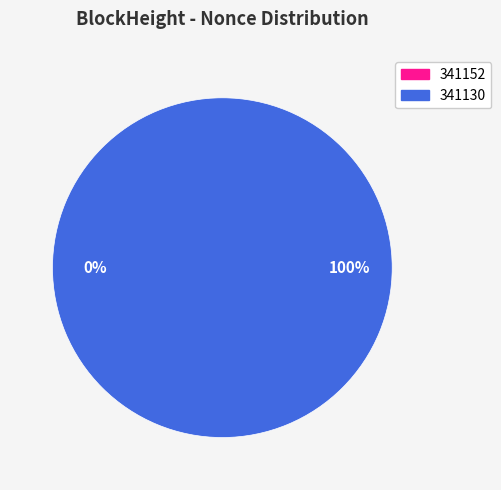

How much of the chart is everything except 341152?

100.0%